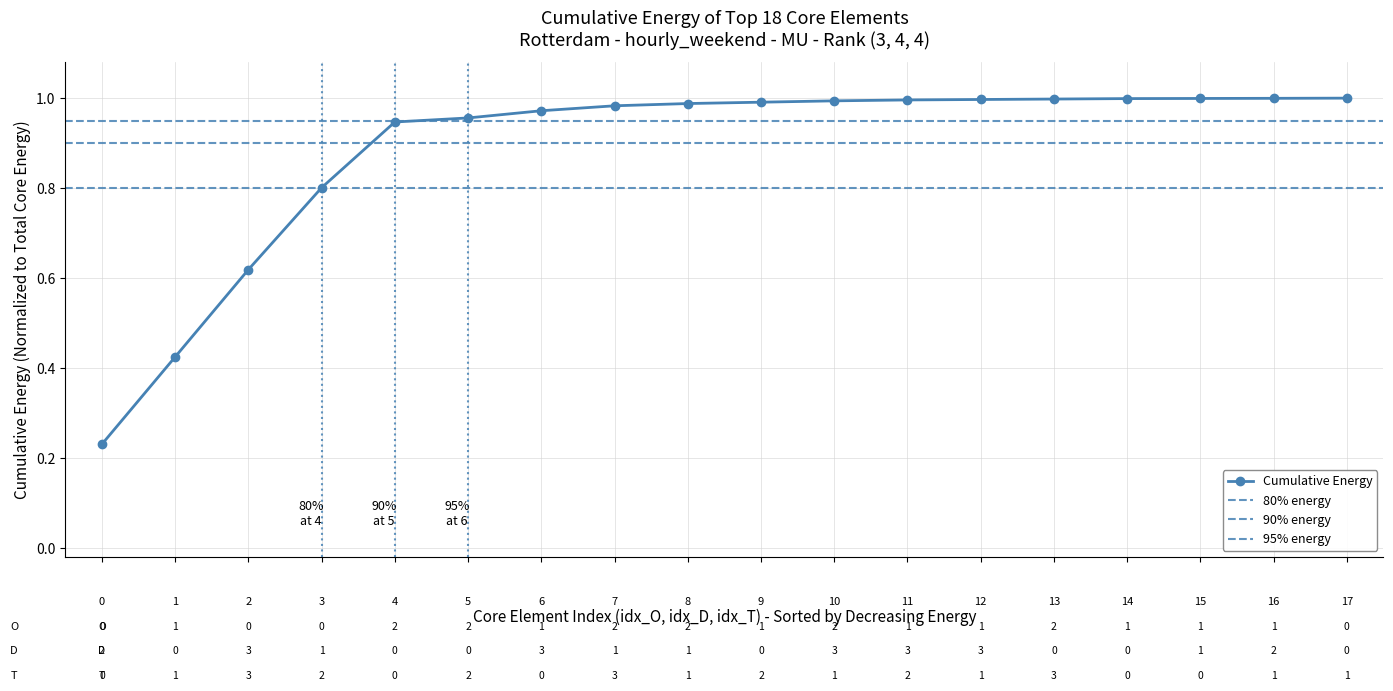

List the labels in order of value, largest first.

17, 16, 15, 14, 13, 12, 11, 10, 9, 8, 7, 6, 5, 4, 3, 2, 1, 0